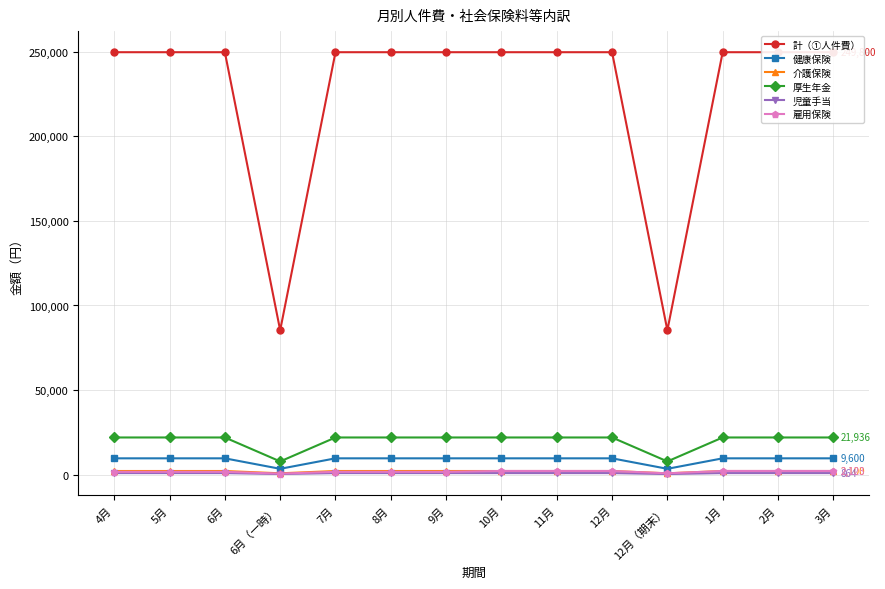

Where is 厚生年金 nearest to the value 14852?

6月（一時）